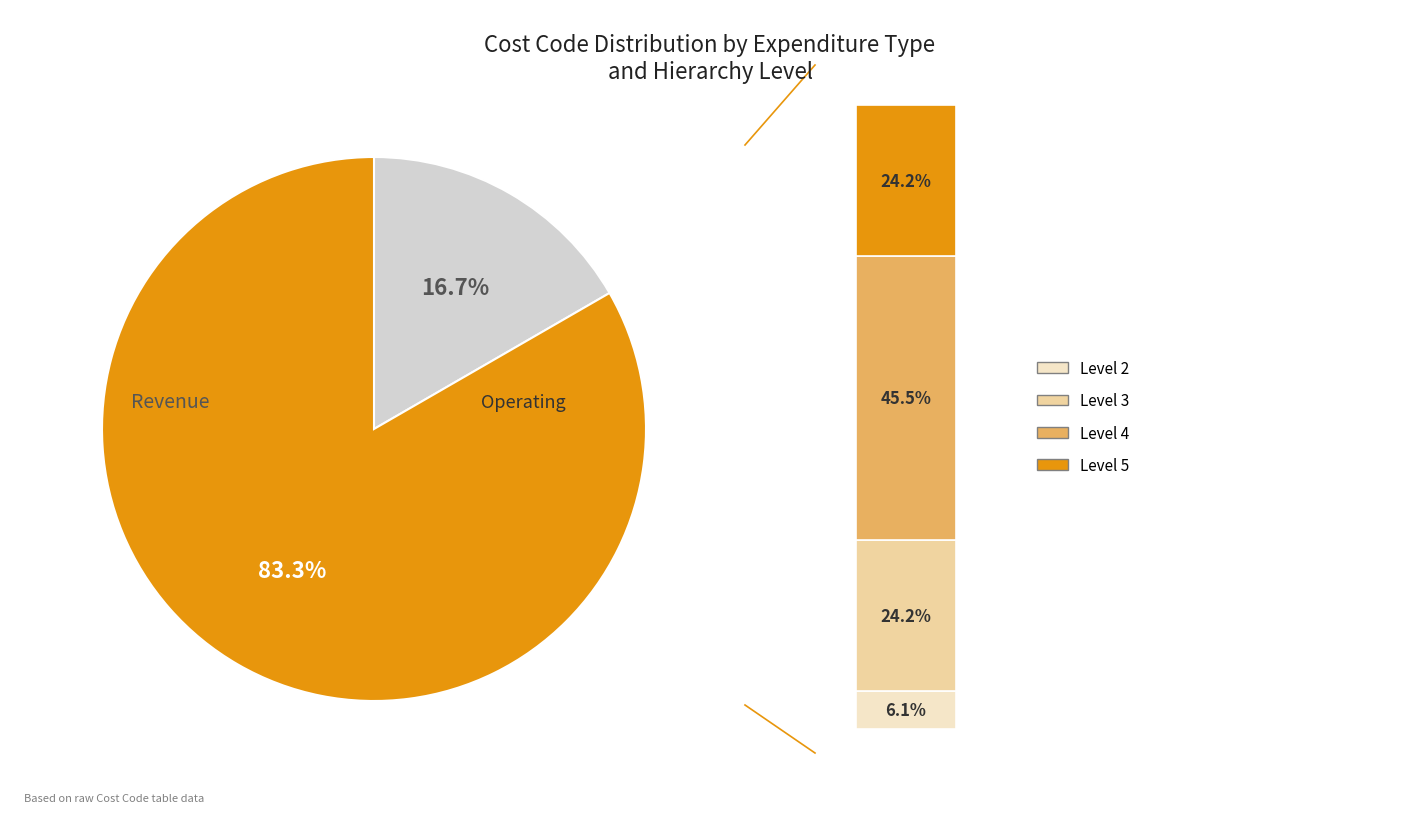

The Operating slice represents 83% of the pie. True or false?

True